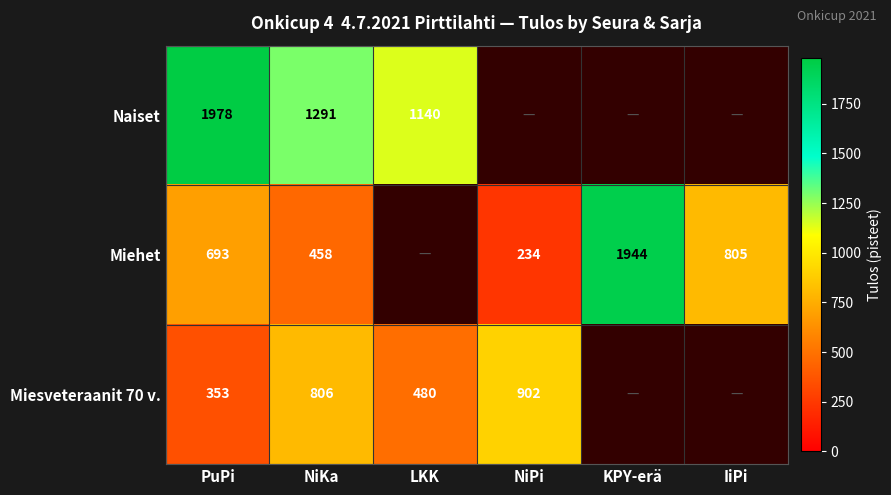

True or false: Miehet has a value of 433 at IiPi.

False